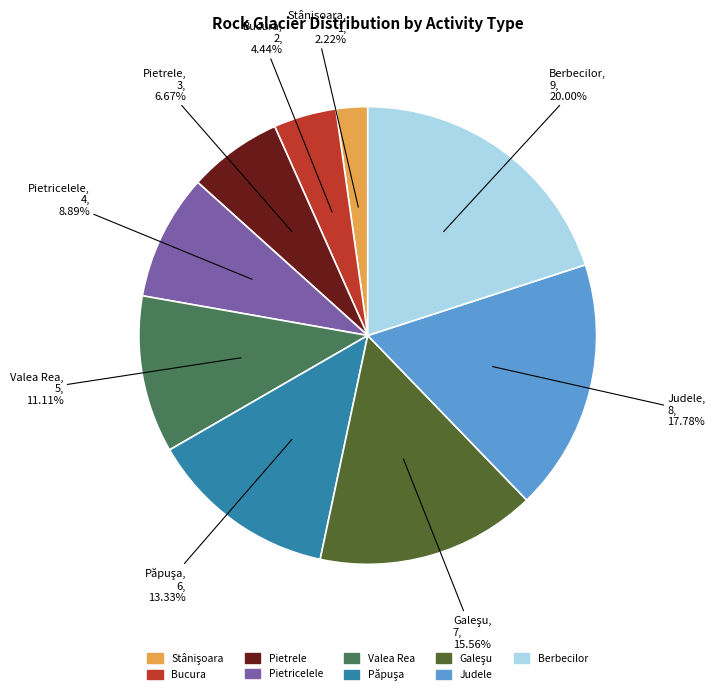

Which slice is the largest?

Berbecilor